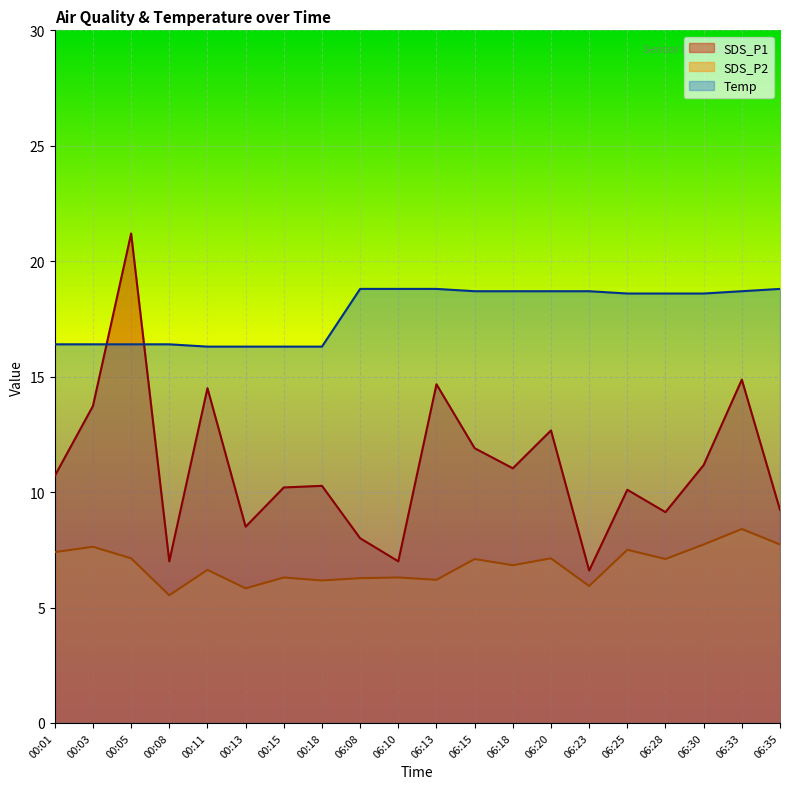

At which label does SDS_P1 first exceed 10?

00:01